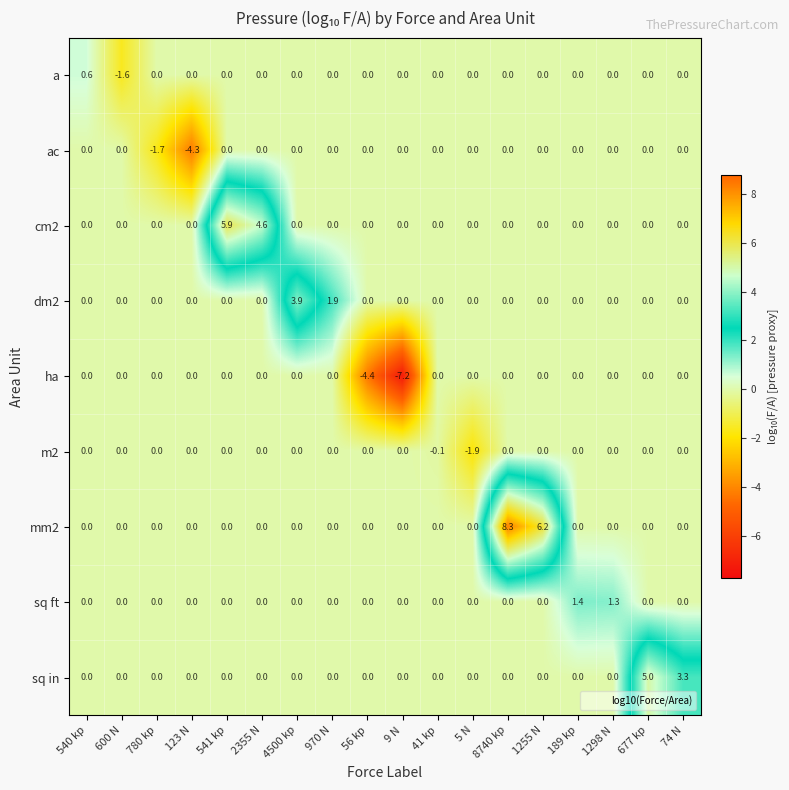

What is the total value across all series at 970 N?

1.9